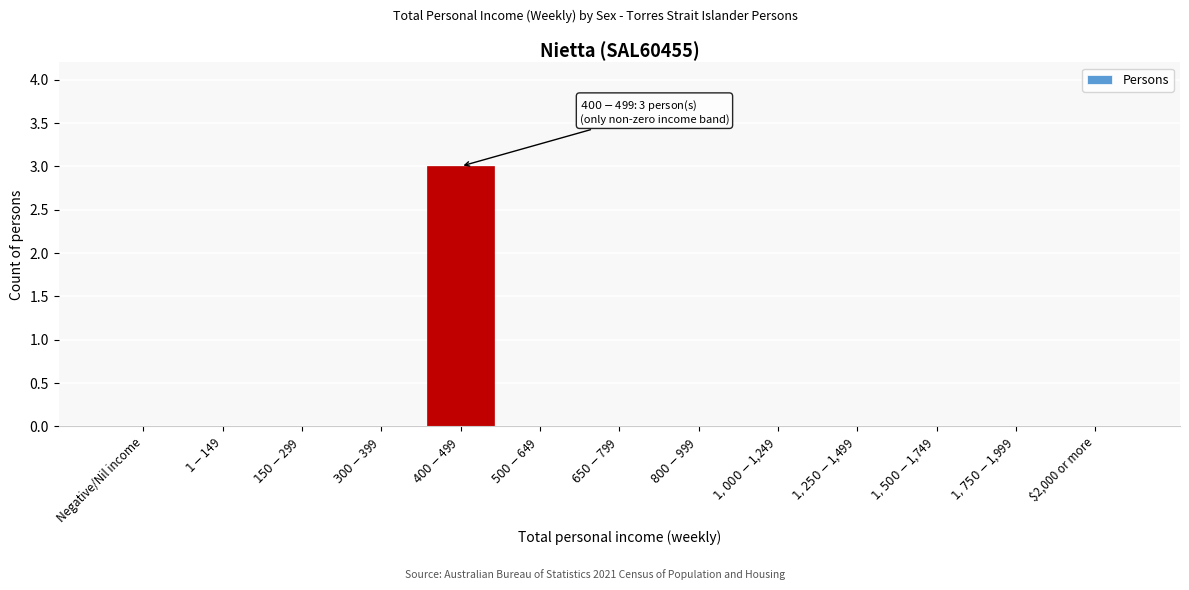

What is the maximum value shown in the chart?

3